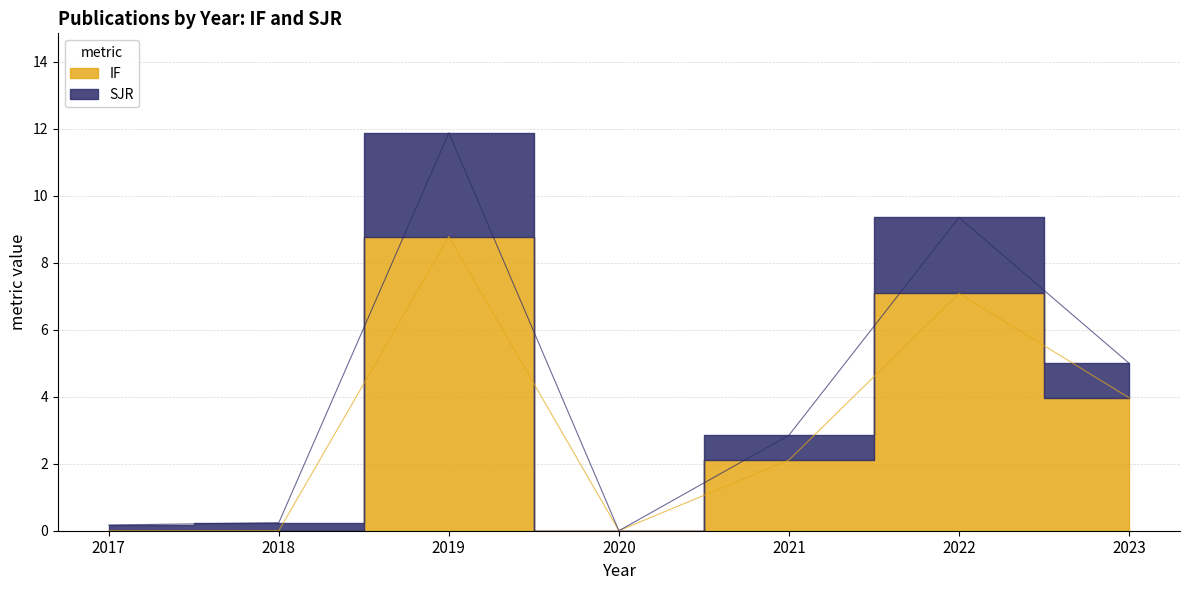

In IF, how many points are higher than both neighbors (excluding endpoints)?

2